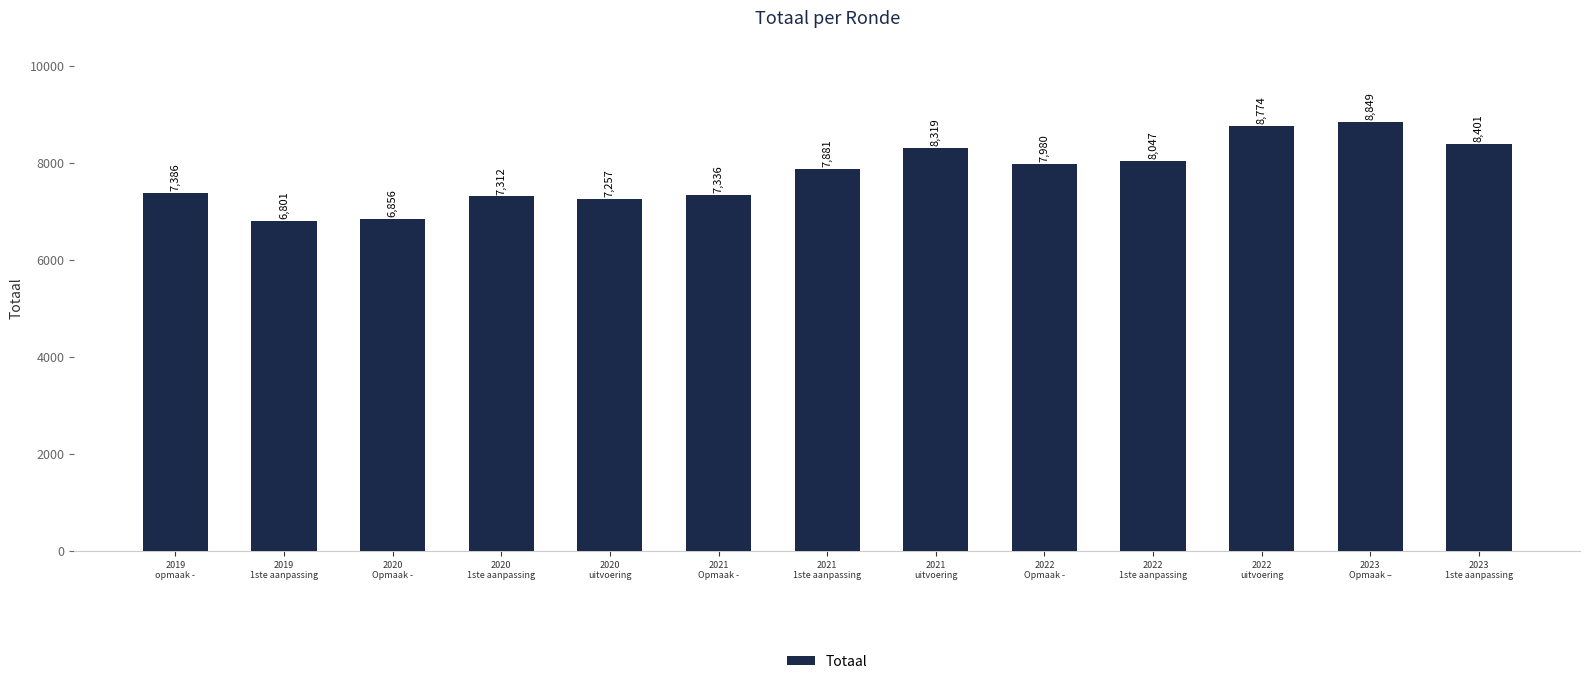

Are the bars horizontal?

No